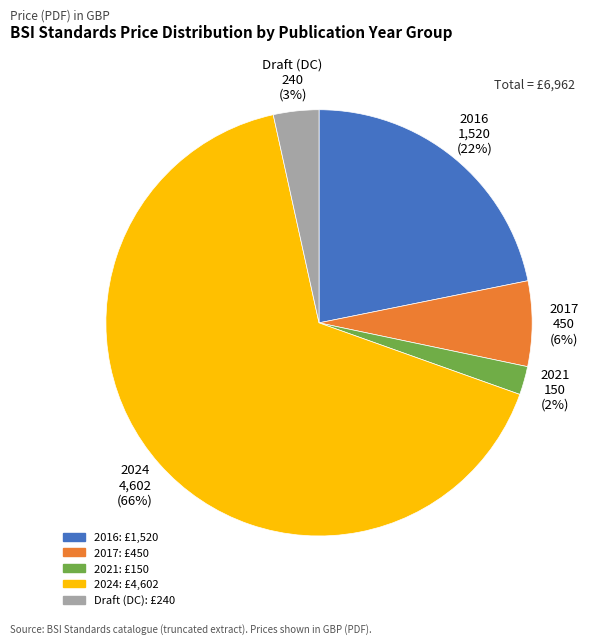

True or false: 2016 accounts for 32% of the total.

False